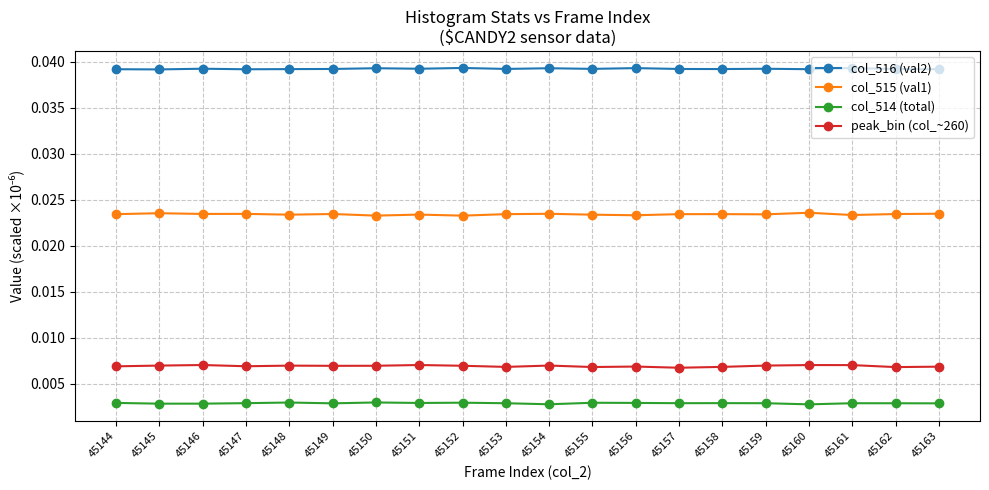

Is the value of col_516 (val2) at 45144 greater than the value of col_514 (total) at 45162?

Yes